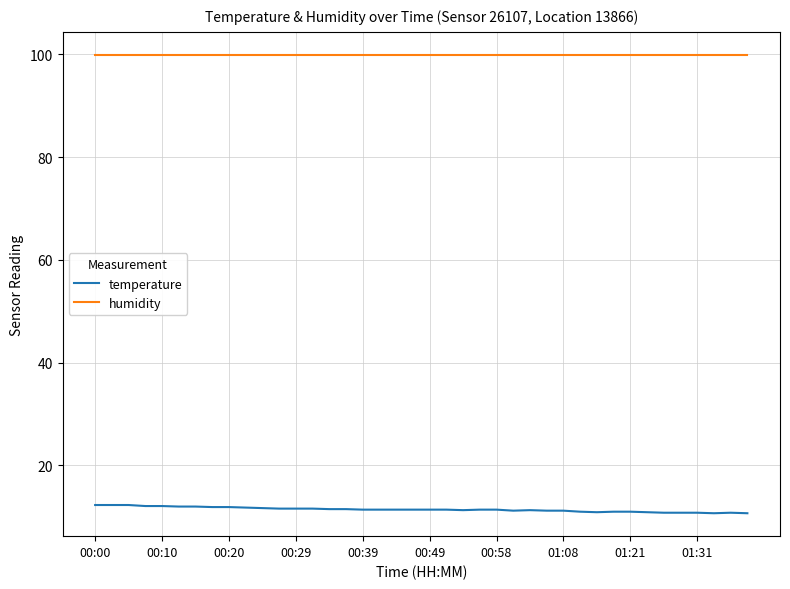

Which series has the largest range (max minus min)?

temperature